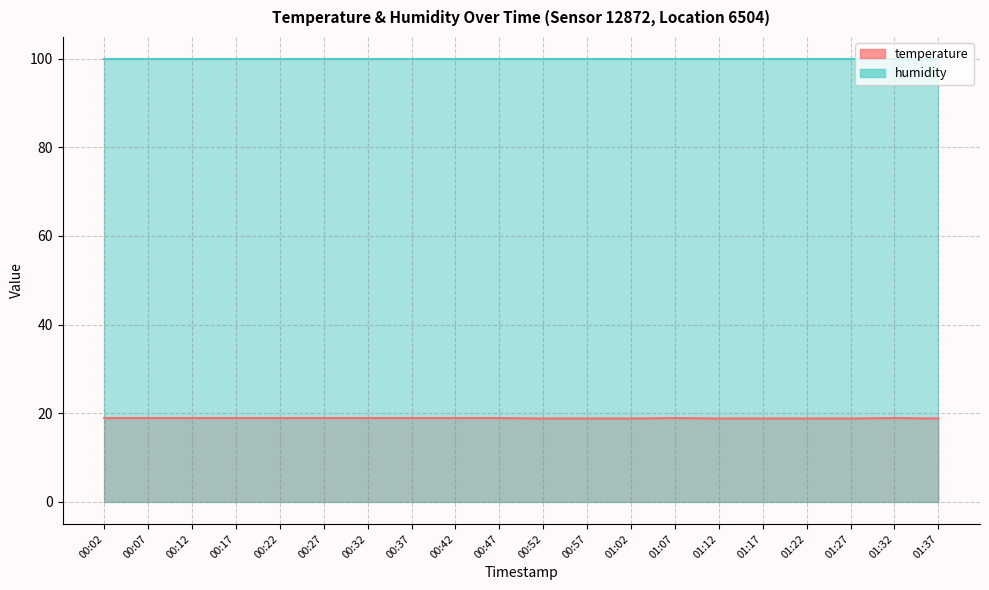

Is it true that the value at 01:32 is 11.5?

False